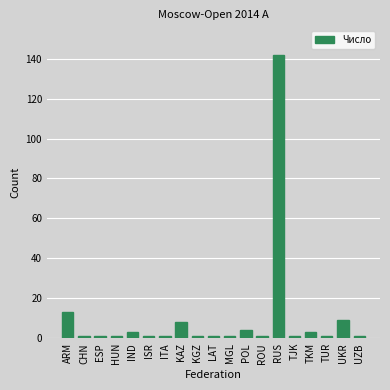

Reading left to right, extract all data points from this chart.

ARM=13	CHN=1	ESP=1	HUN=1	IND=3	ISR=1	ITA=1	KAZ=8	KGZ=1	LAT=1	MGL=1	POL=4	ROU=1	RUS=142	TJK=1	TKM=3	TUR=1	UKR=9	UZB=1